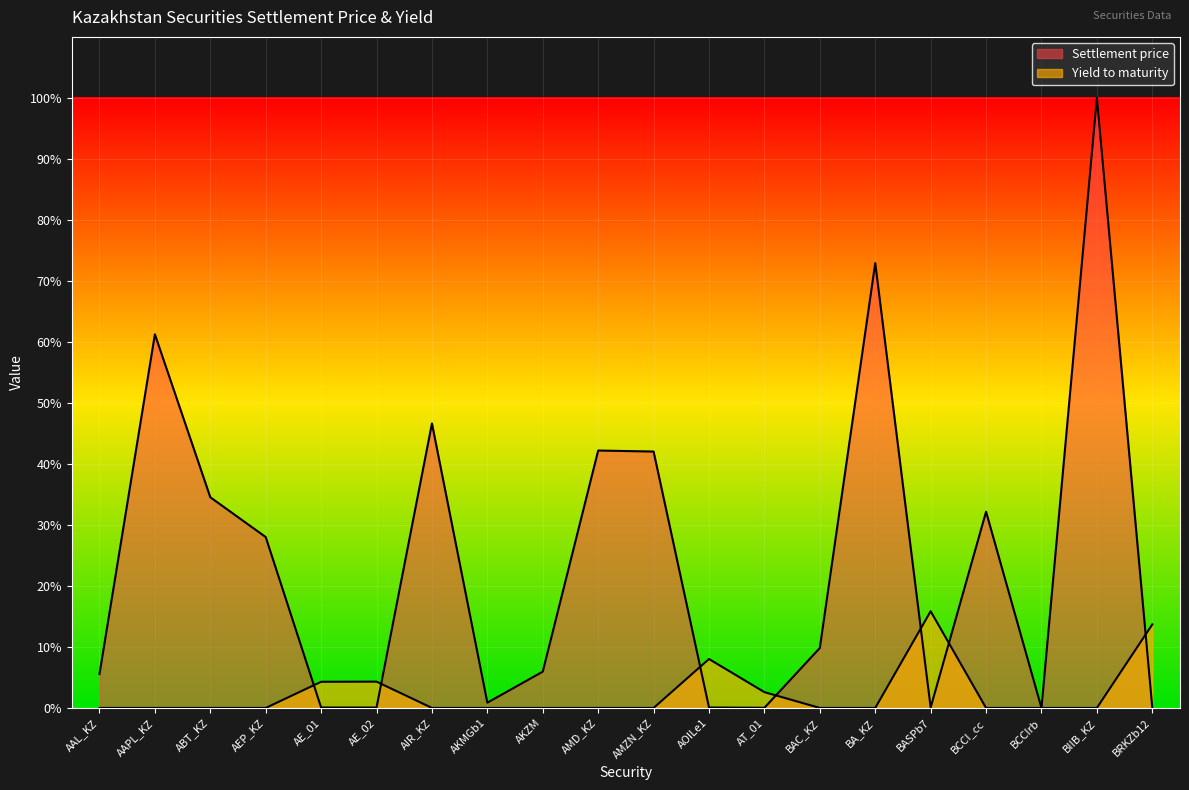

True or false: Yield to maturity and Settlement price cross at least once.

True